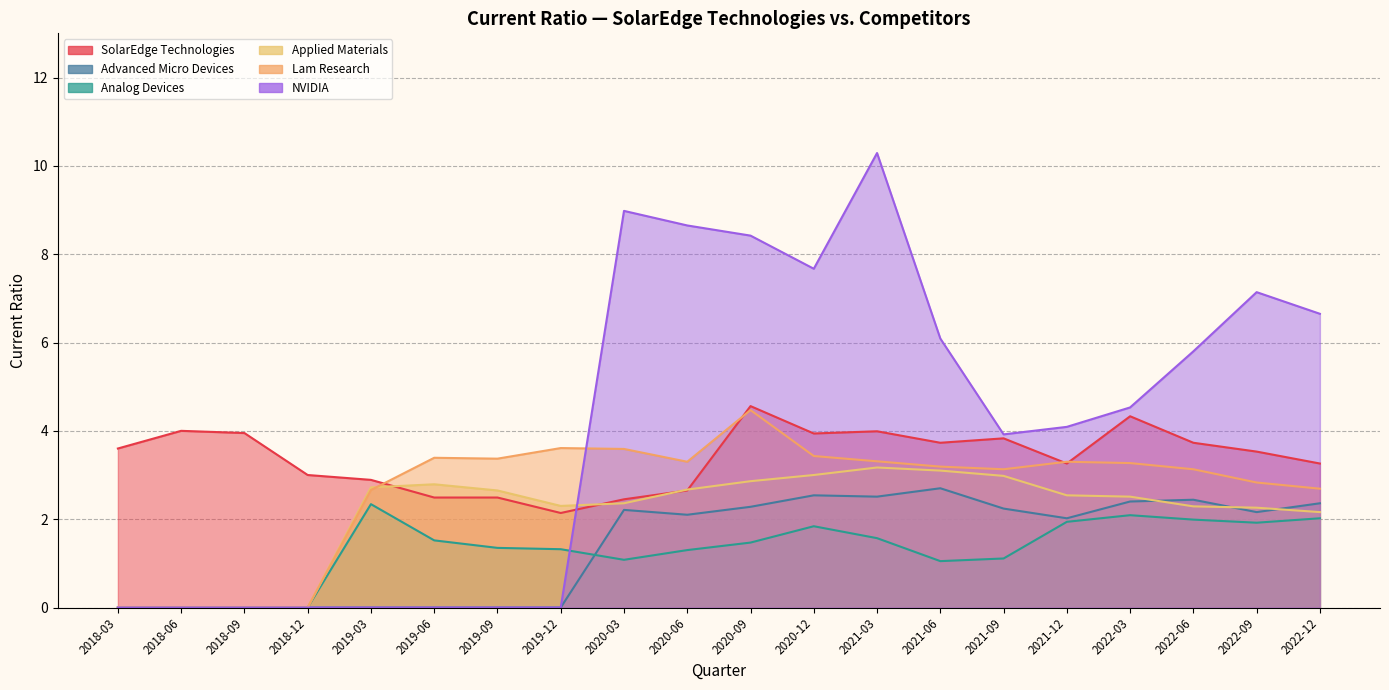

What is the highest value of the Advanced Micro Devices series?

2.7